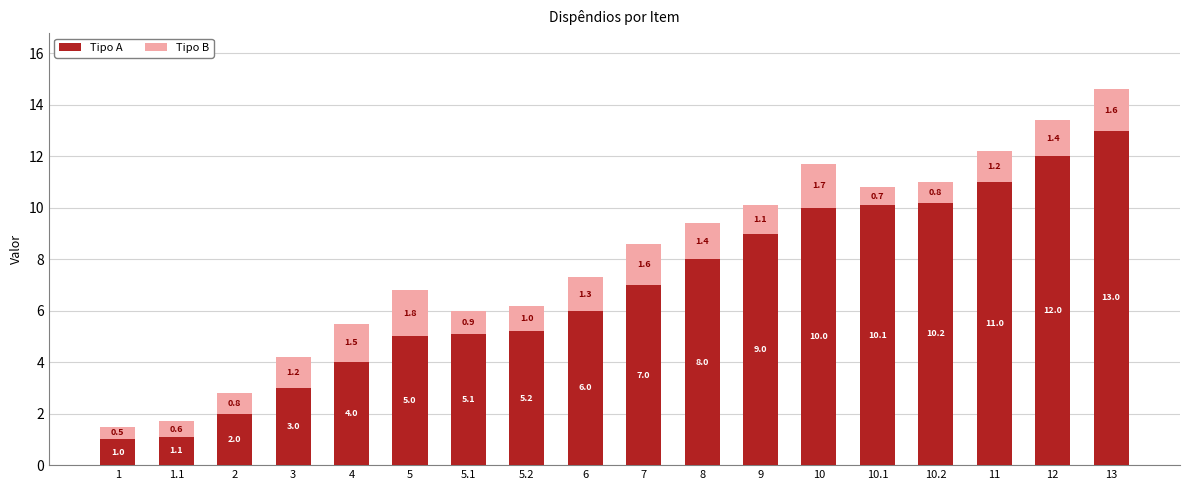

At which label is Tipo A closest to 7?

7